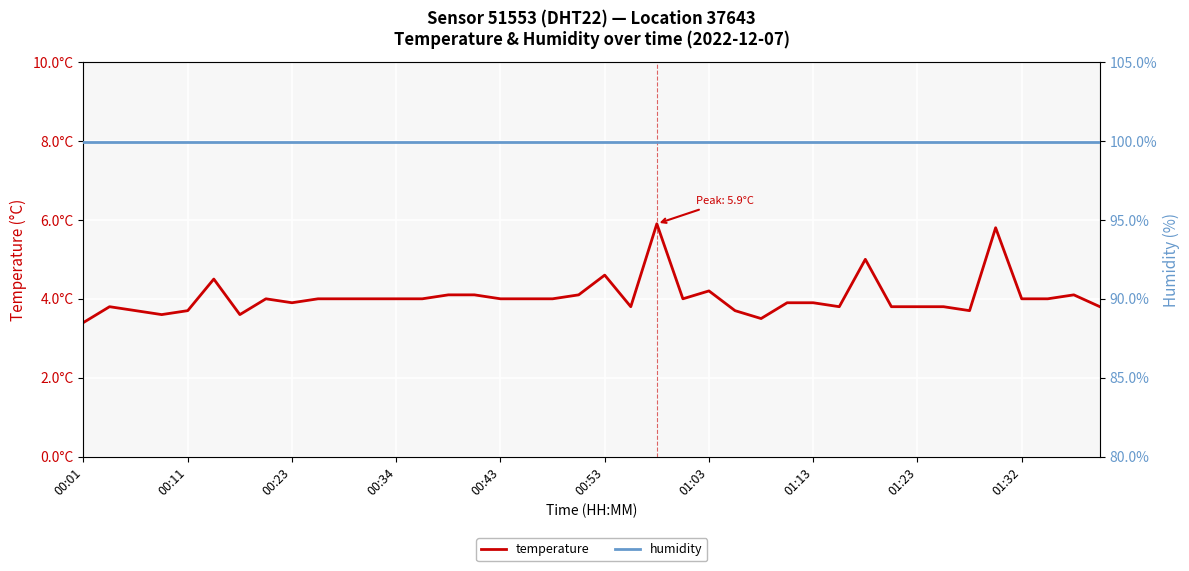

What is the value of the humidity point at the 38th from the left?

99.9